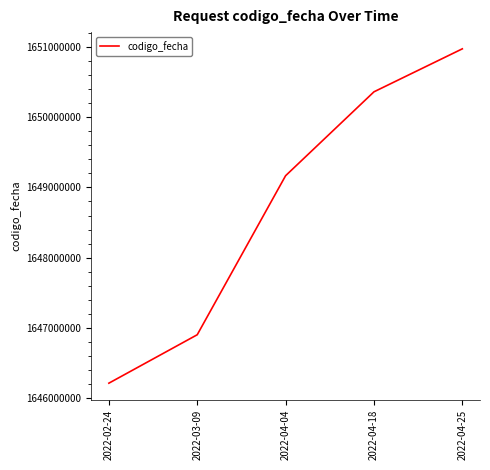

What is the difference between the maximum and minimum values?

4753046